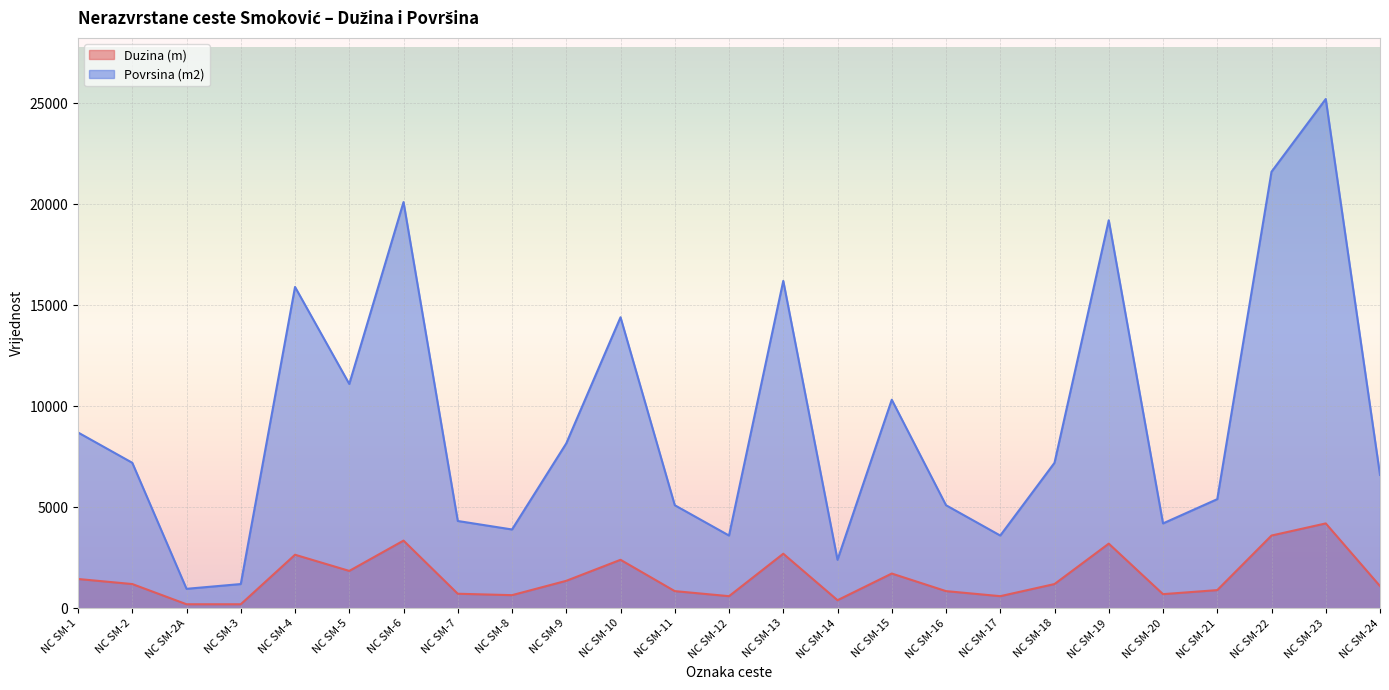

What are all the series names shown in the legend?

Duzina (m), Povrsina (m2)